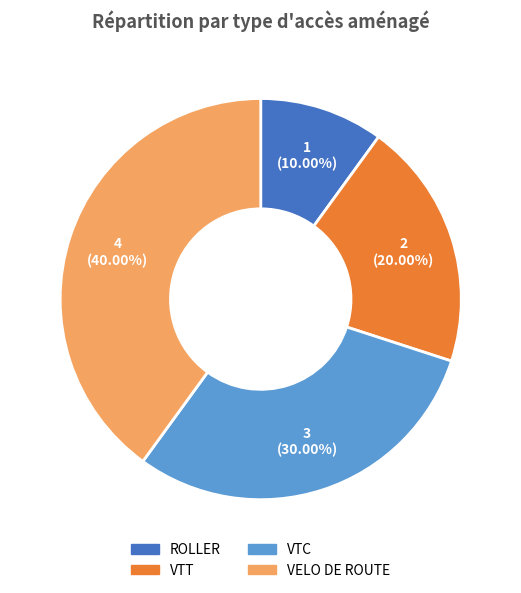

To the nearest percent, what percentage of the pie is ROLLER?

10%